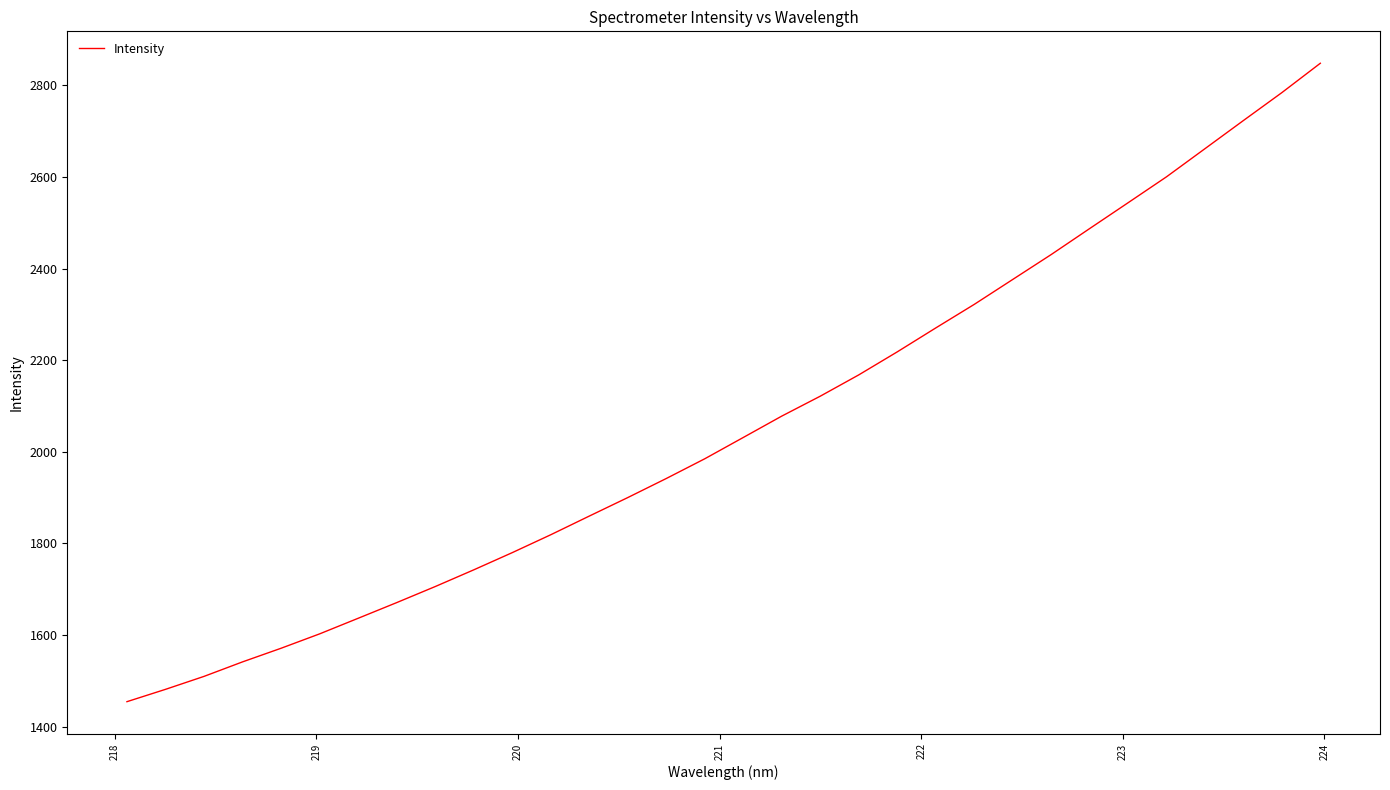

What is the difference between the second highest and second lowest values?

1302.2